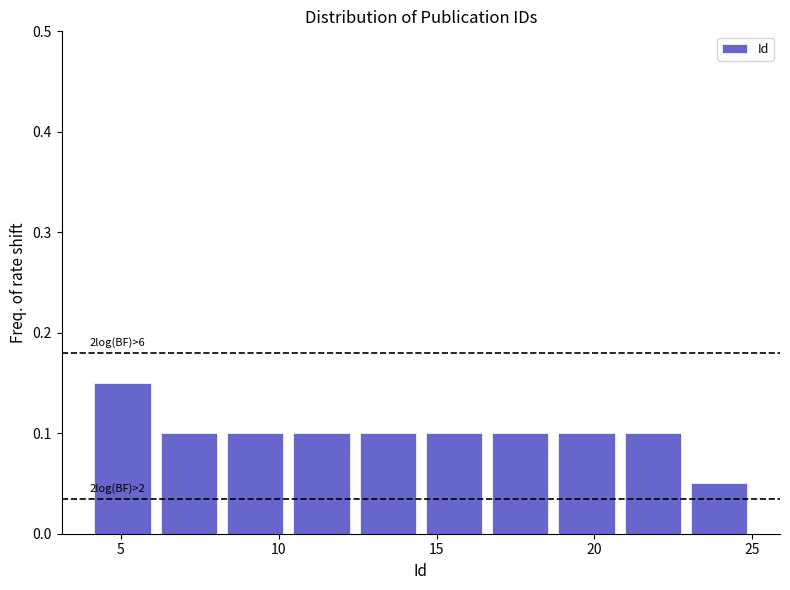

Over which range of the x-axis is the bar tallest?

4.0 to 6.1